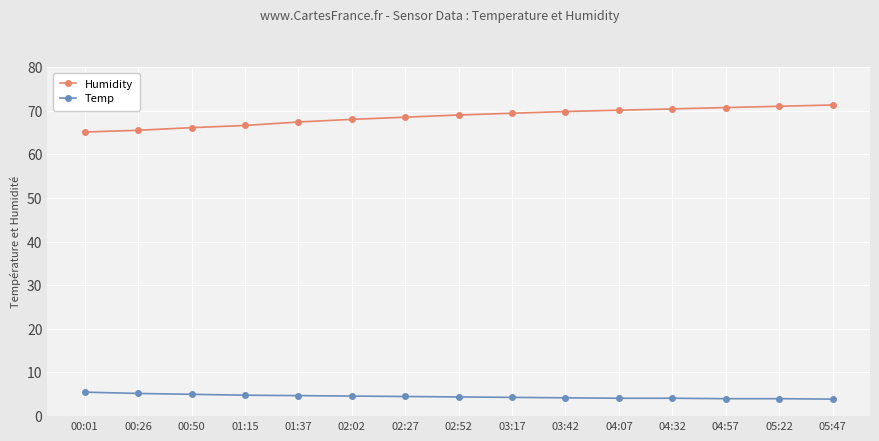

What position from the right is 05:47?

1